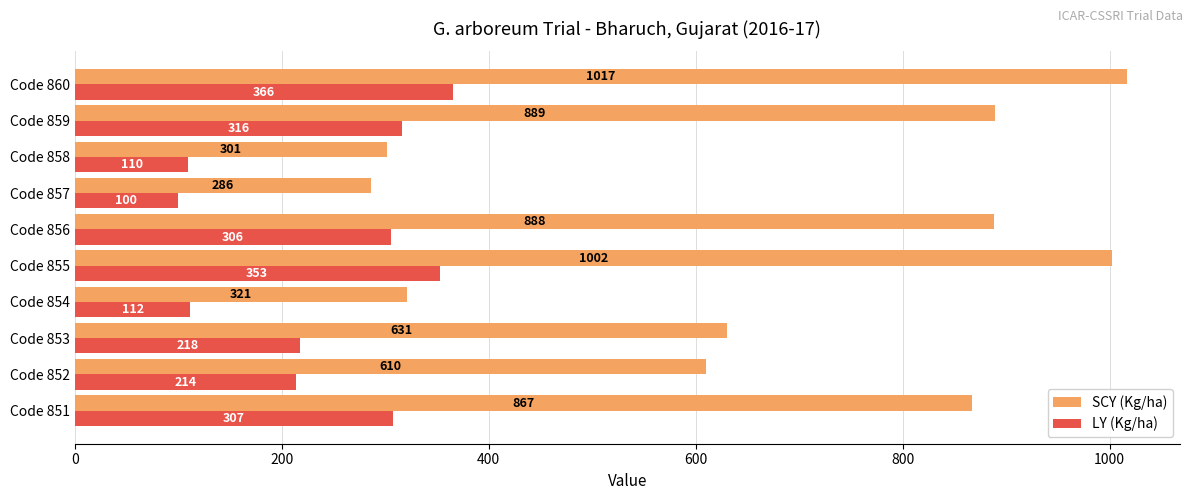

Rank the categories by SCY (Kg/ha) value from highest to lowest.

Code 860, Code 855, Code 859, Code 856, Code 851, Code 853, Code 852, Code 854, Code 858, Code 857